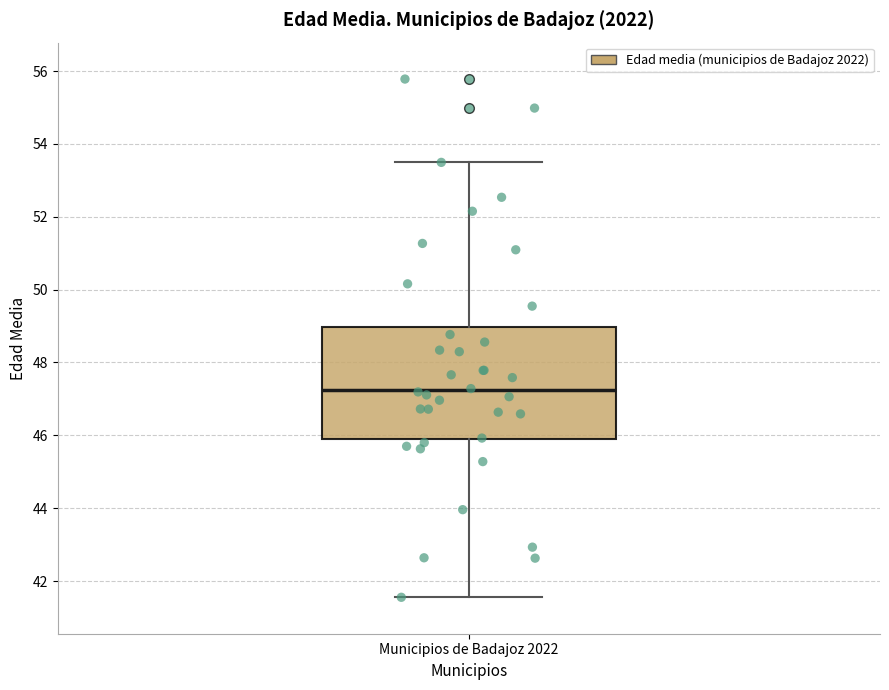

Read this box plot against the y-axis: the position of the median line, the range covered by the box, and the ends of both whiskers. The values are not printed on the chart, so give them approximately, as read against the axis.

median 47.2, box 45.8 to 49.0, whiskers 41.6 to 53.4